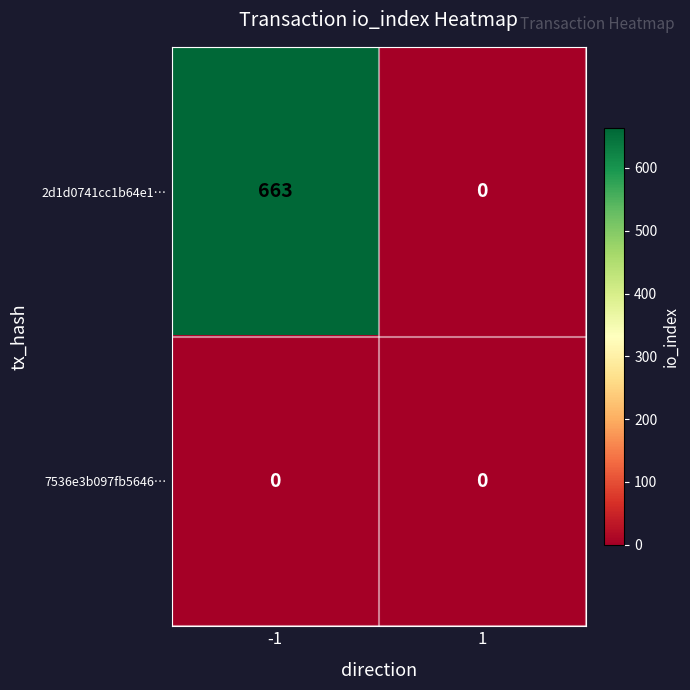

Rank the series at -1 from highest to lowest value.

2d1d0741cc1b64e1…, 7536e3b097fb5646…